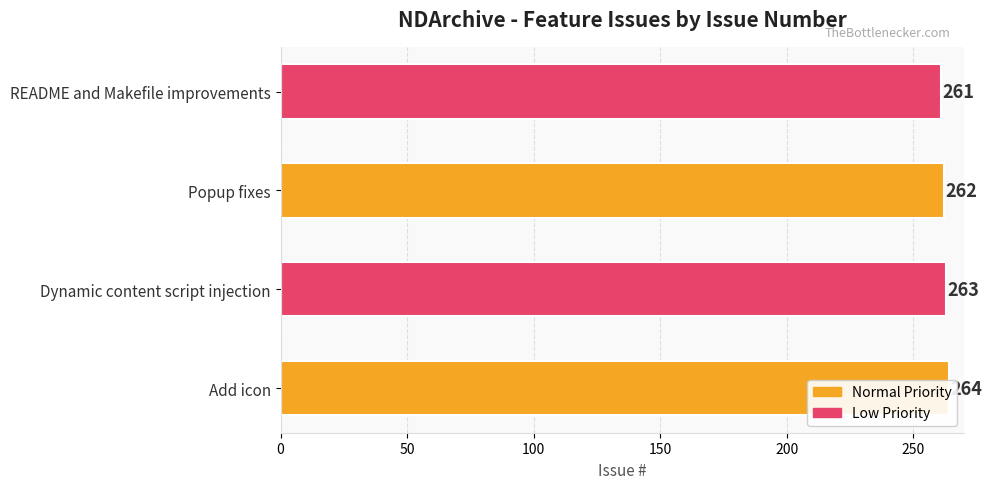

What is the greatest value displayed?

264